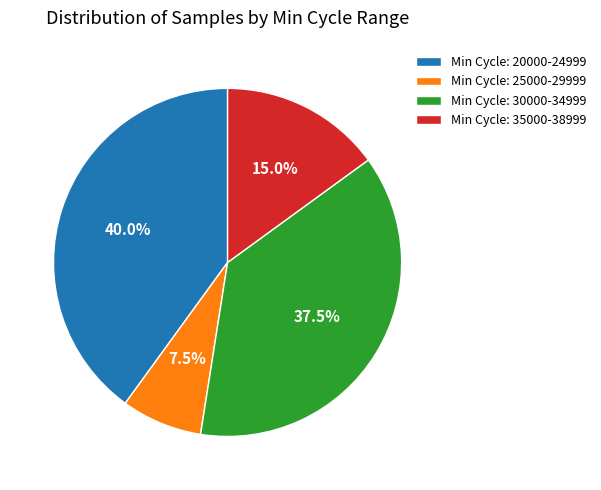

Rank the categories by value from lowest to highest.

Min Cycle: 25000-29999, Min Cycle: 35000-38999, Min Cycle: 30000-34999, Min Cycle: 20000-24999